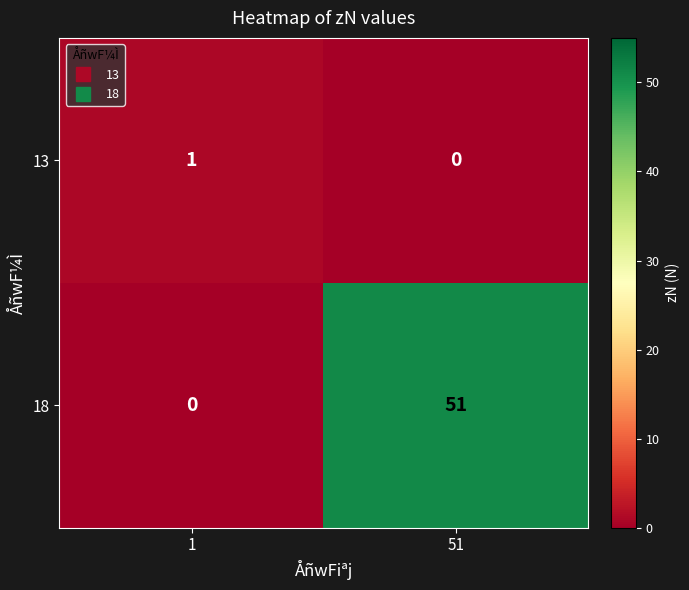

Is it true that 13 equals 1 at 1?

True